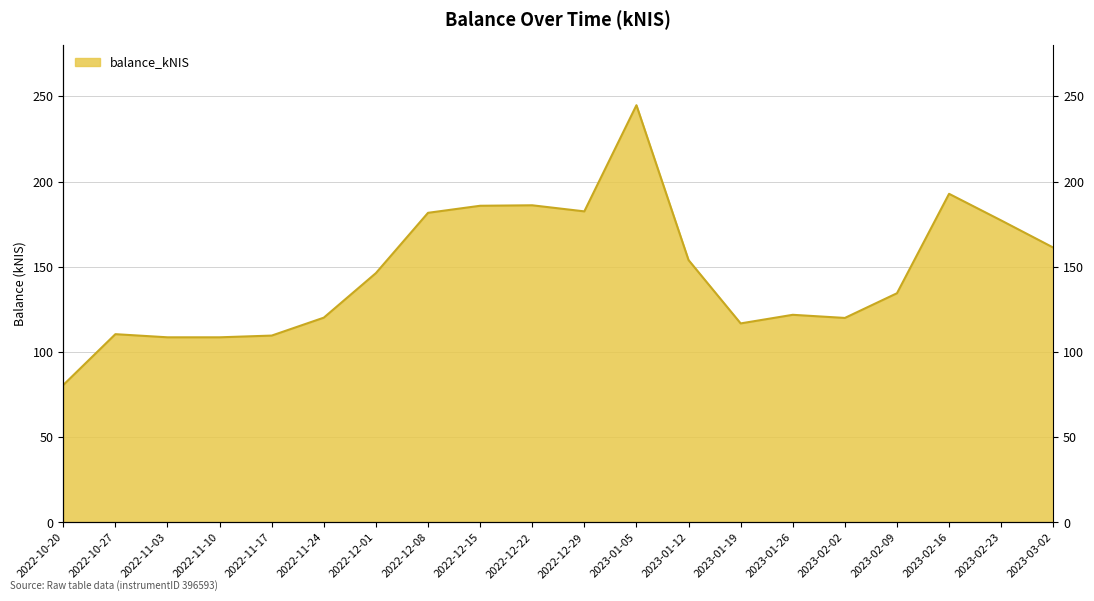

List the labels in order of value, smallest first.

2022-10-20, 2022-11-03, 2022-11-10, 2022-11-17, 2022-10-27, 2023-01-19, 2023-02-02, 2022-11-24, 2023-01-26, 2023-02-09, 2022-12-01, 2023-01-12, 2023-03-02, 2023-02-23, 2022-12-08, 2022-12-29, 2022-12-15, 2022-12-22, 2023-02-16, 2023-01-05